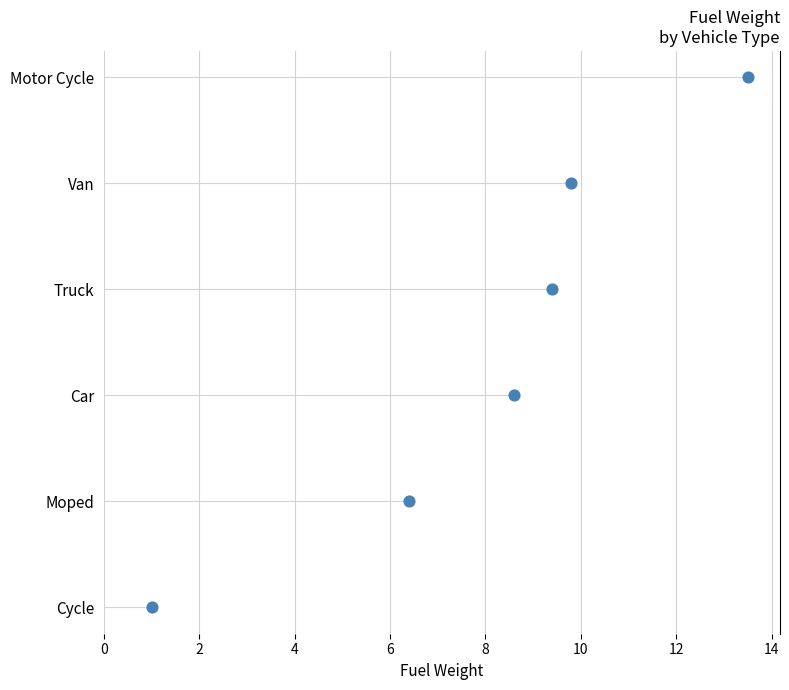

Approximately how many times larger is the value at 6 compared to 8?

0.8